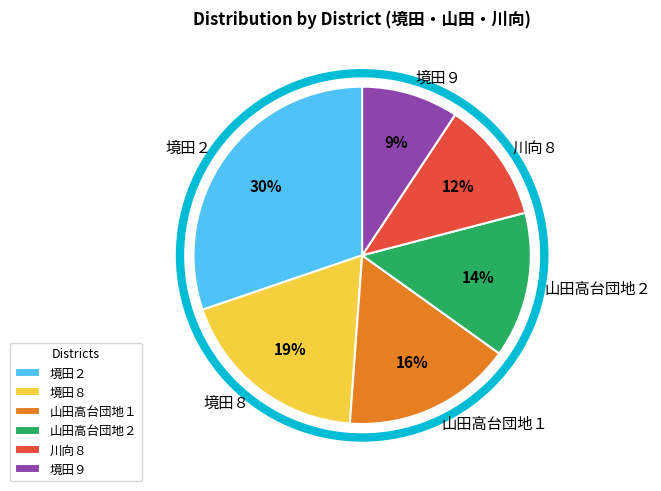

To the nearest percent, what is the average slice percentage?

17%